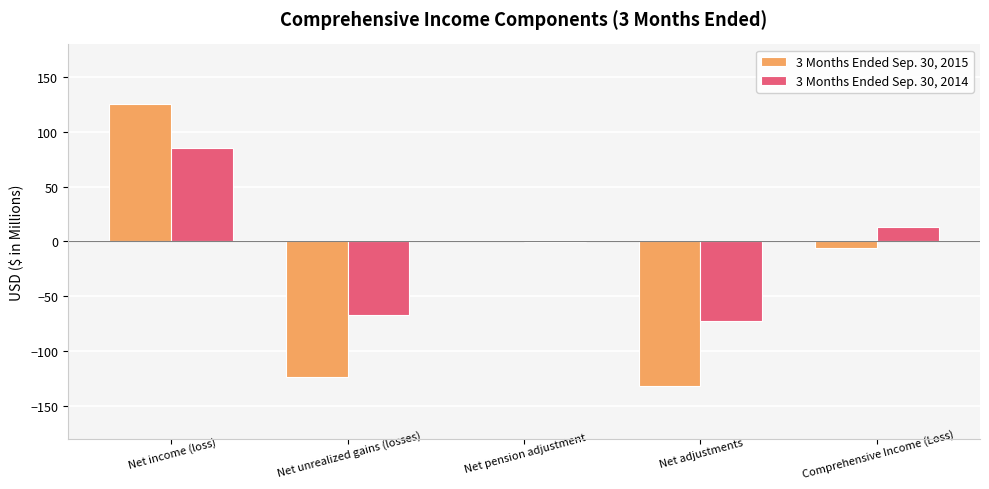

How many categories are shown in the chart?

5